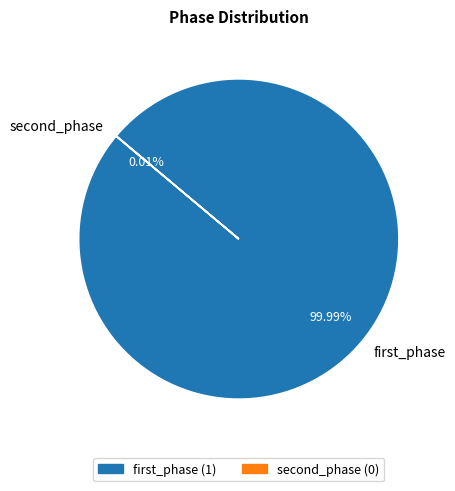

How many segments does this pie chart have?

2